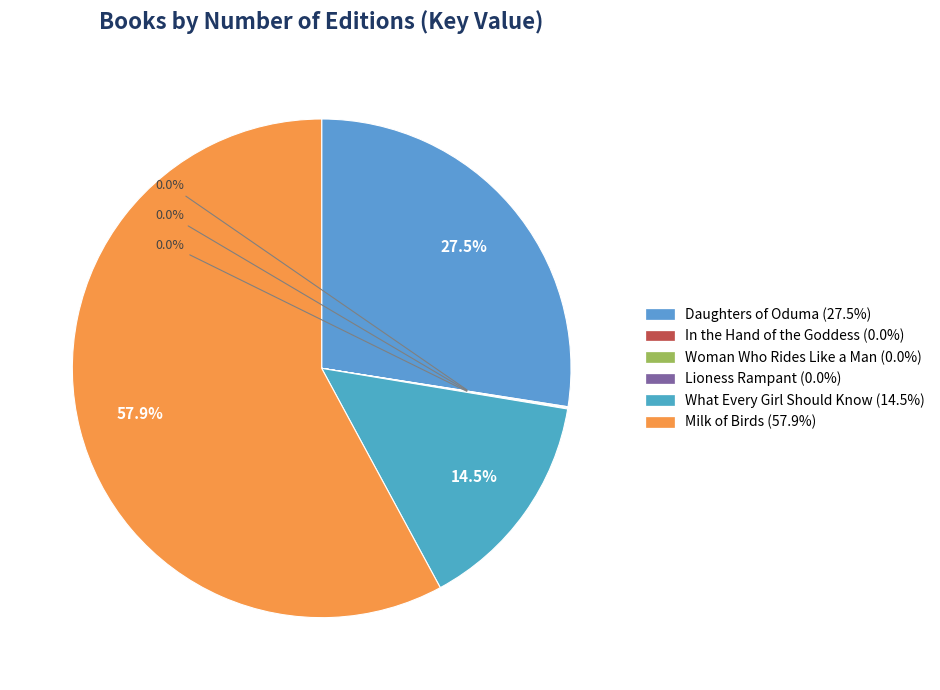

Is Milk of Birds the majority of the pie?

Yes